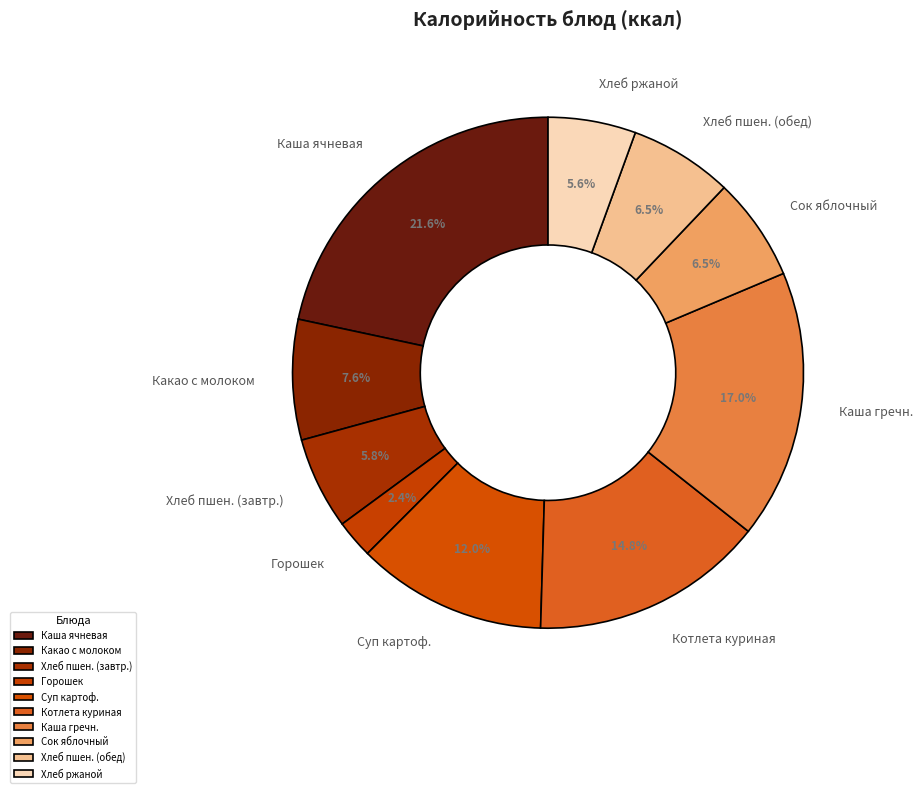

Approximately how many times larger is the value at Каша гречн. compared to Каша ячневая?

0.8